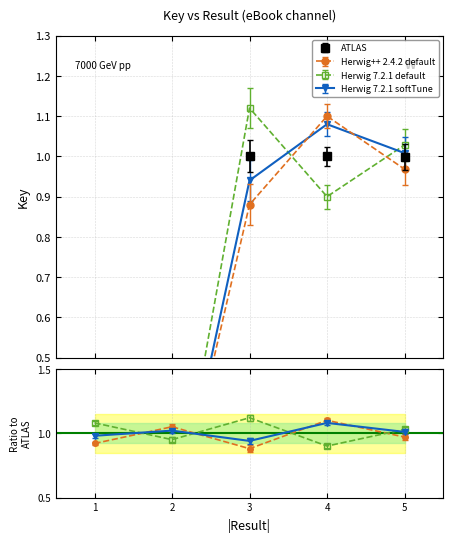

What is the difference between the maximum and second lowest values in the Herwig 7.2.1 default series?

1.0